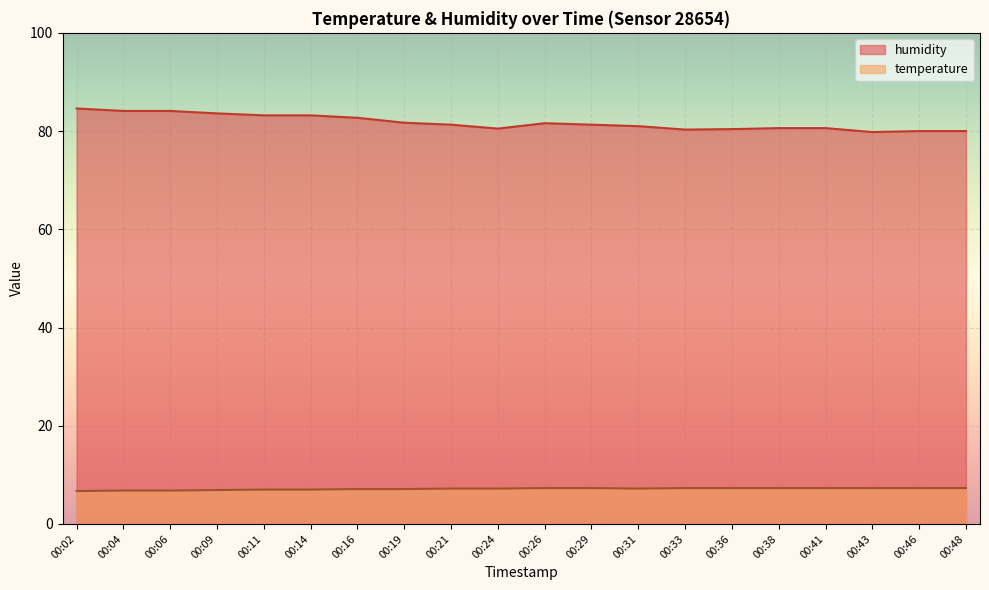

What is the minimum value shown in the chart?

6.7